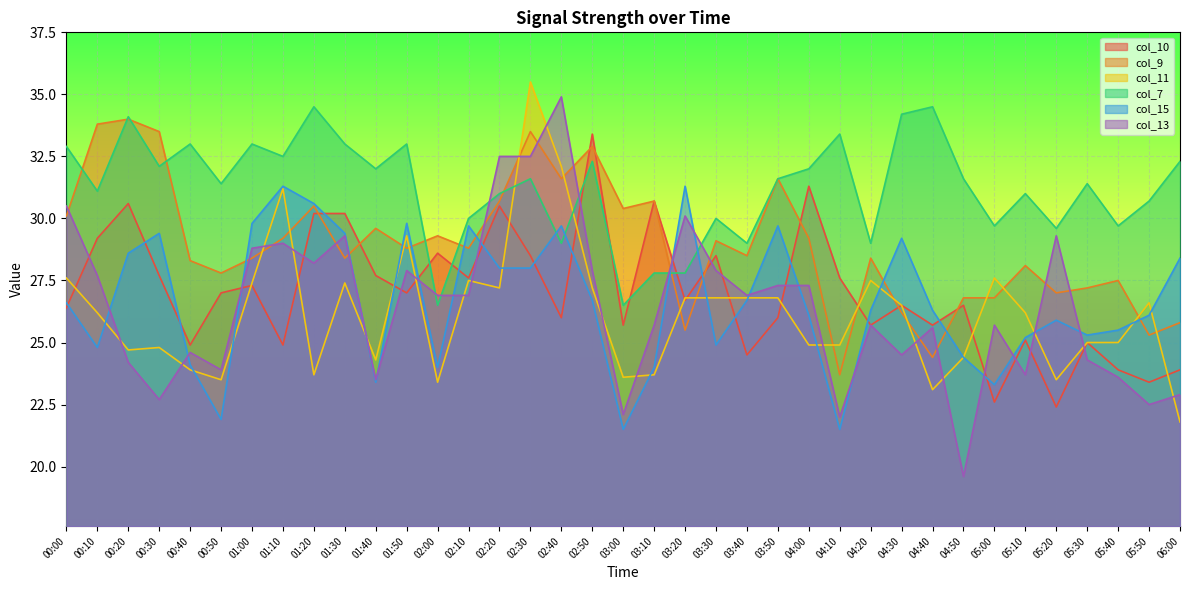

What is the label of the 18th point from the right?

03:10